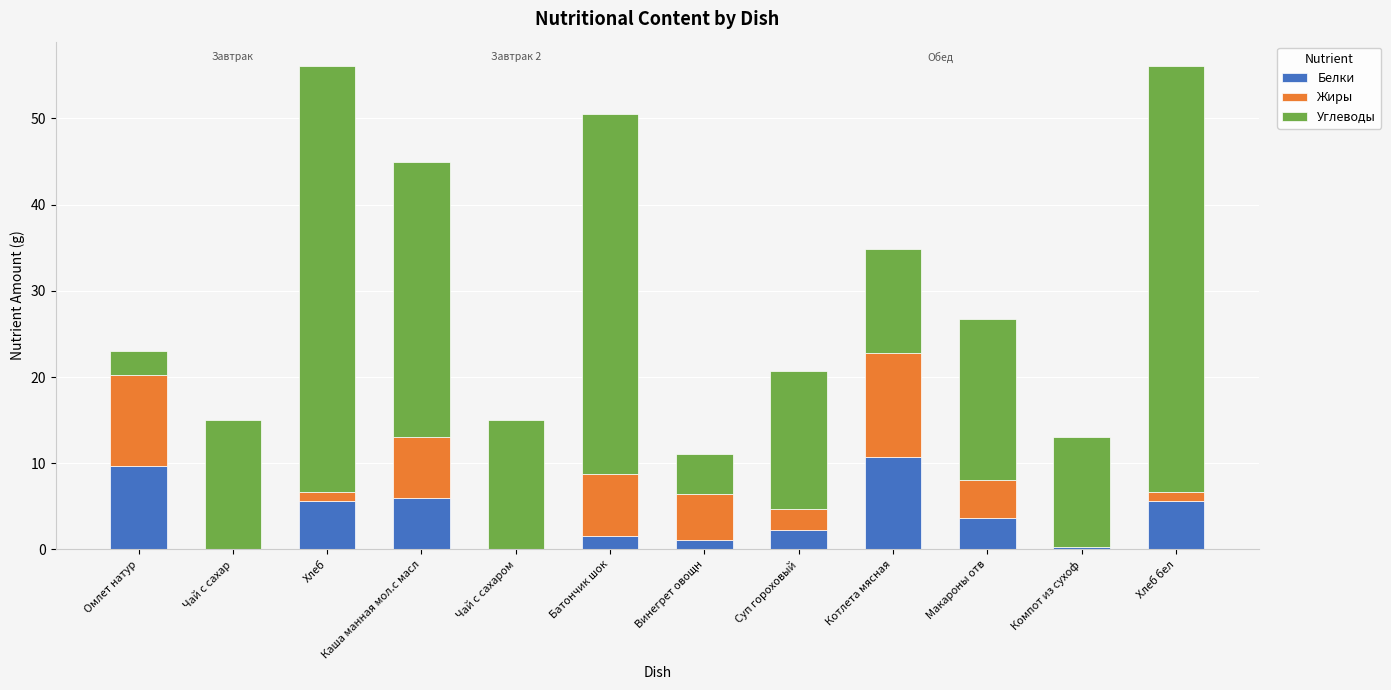

How many data points does each series have?

12